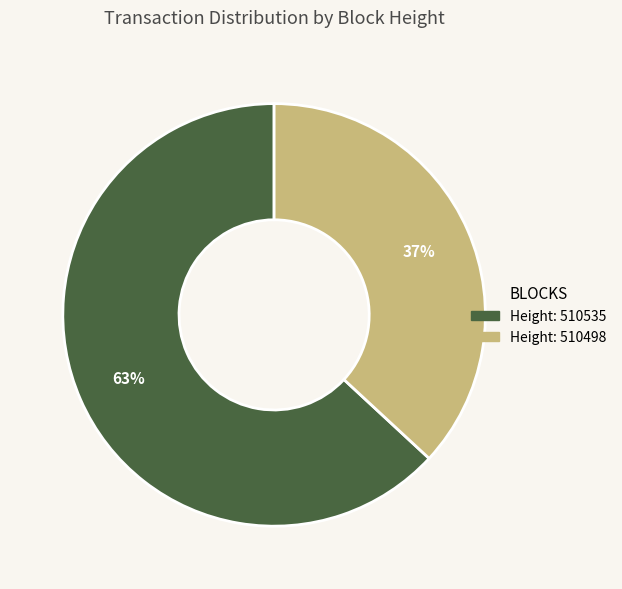

Does any single category account for the majority?

Yes